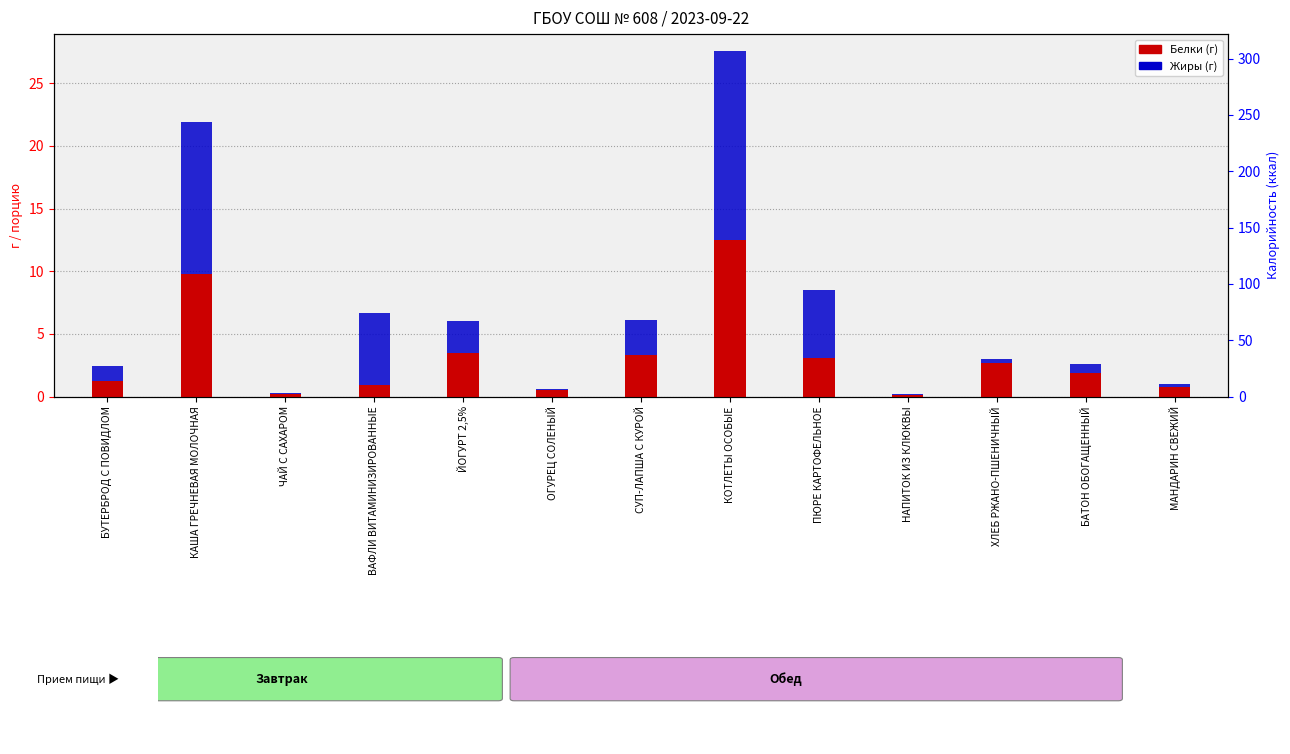

Which has a higher value, КОТЛЕТЫ ОСОБЫЕ or БУТЕРБРОД С ПОВИДЛОМ?

КОТЛЕТЫ ОСОБЫЕ